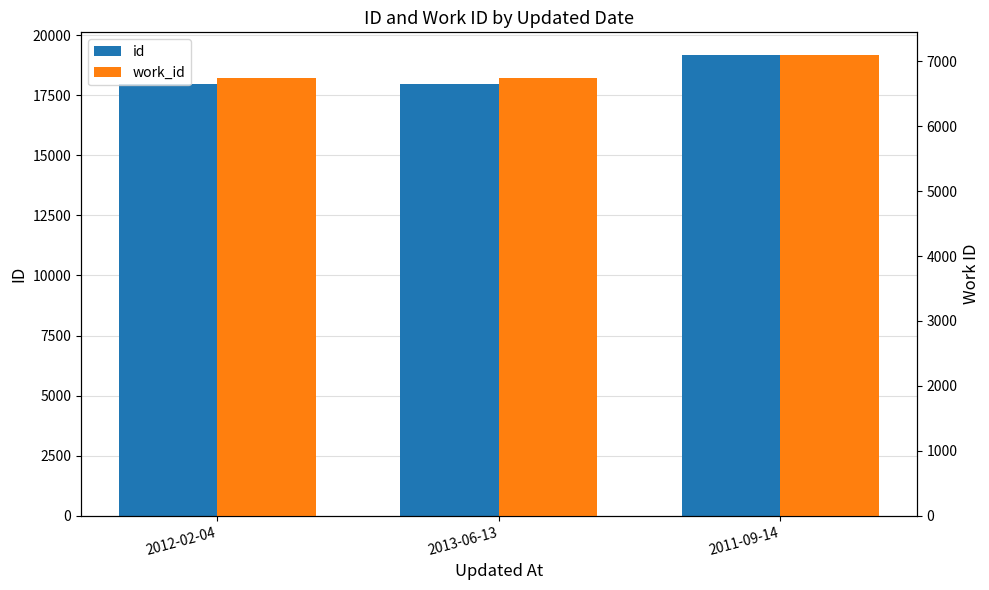

What is the highest value of the work_id series?

7092